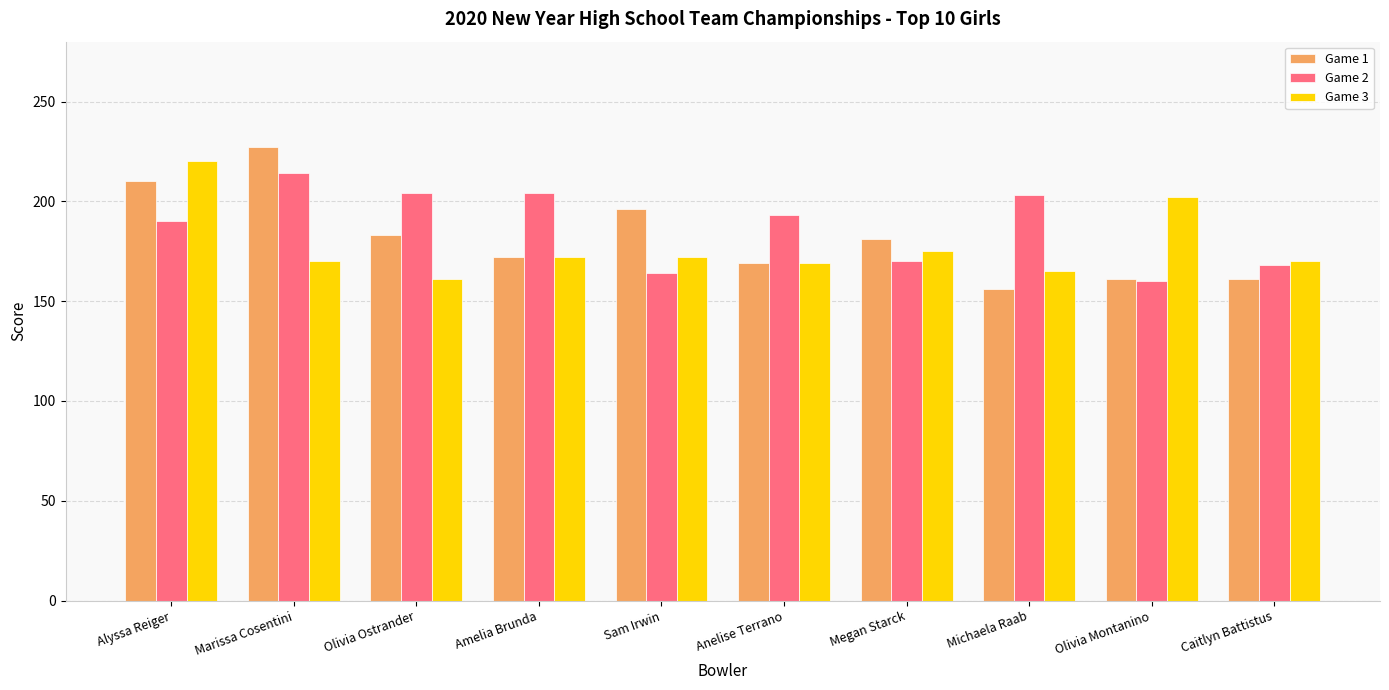

How many data points in Game 3 are less than 172?

5